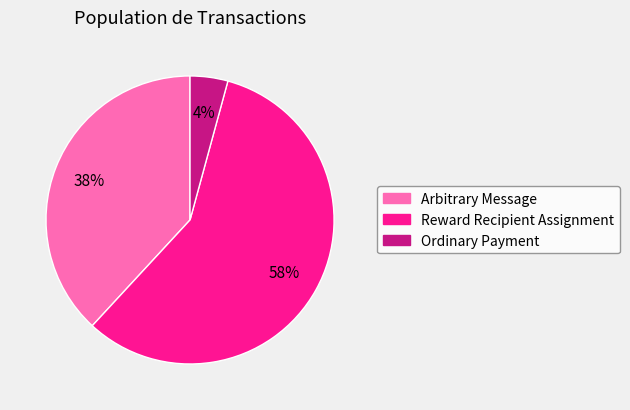

How many slices are in this pie chart?

3